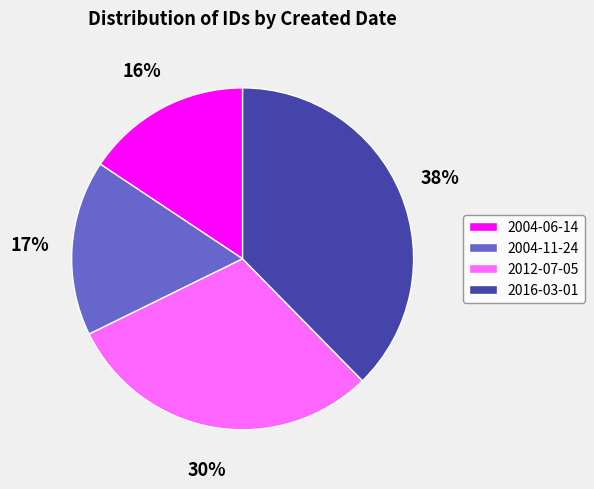

Does any single category account for the majority?

No